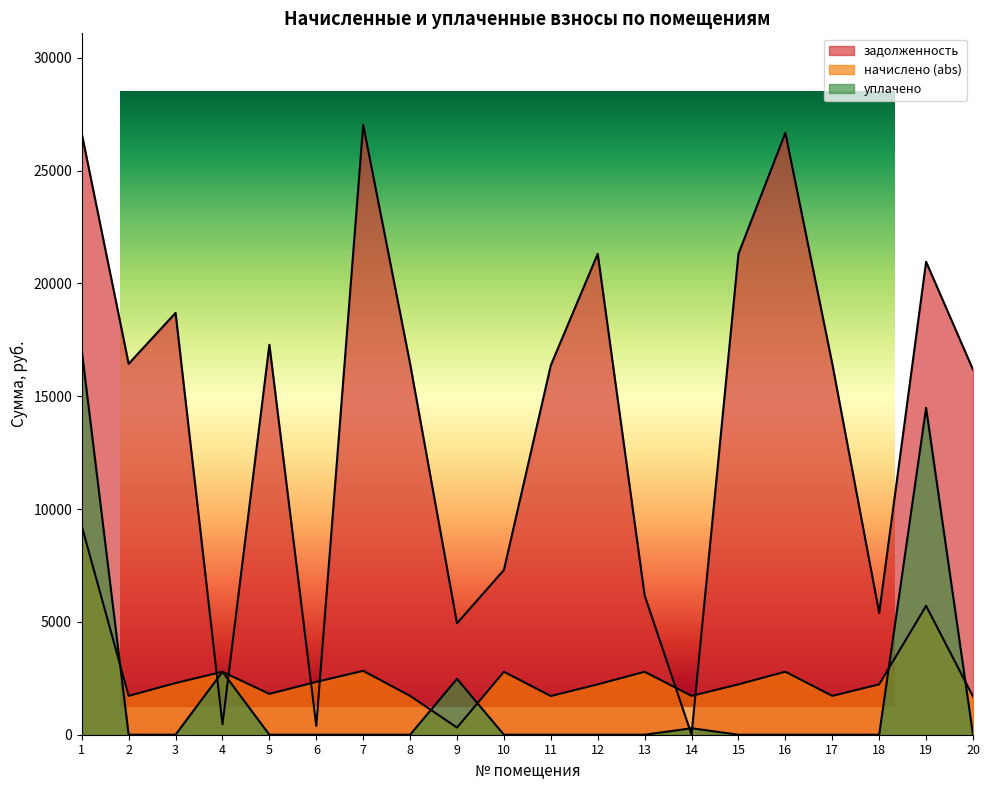

What is the greatest value displayed?

27026.6